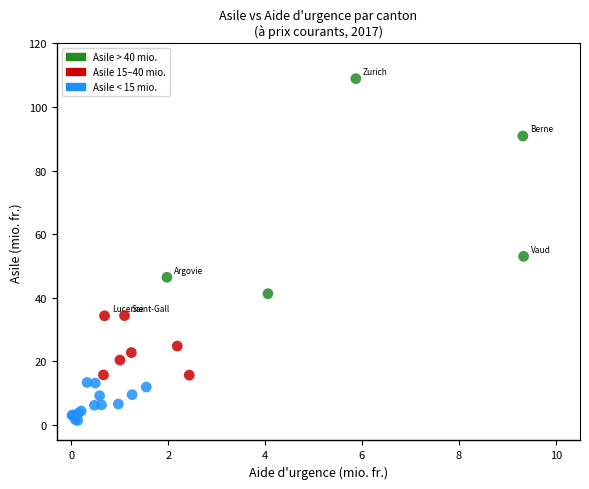

What Y value in the scatter plot is closest to 55?

53.0